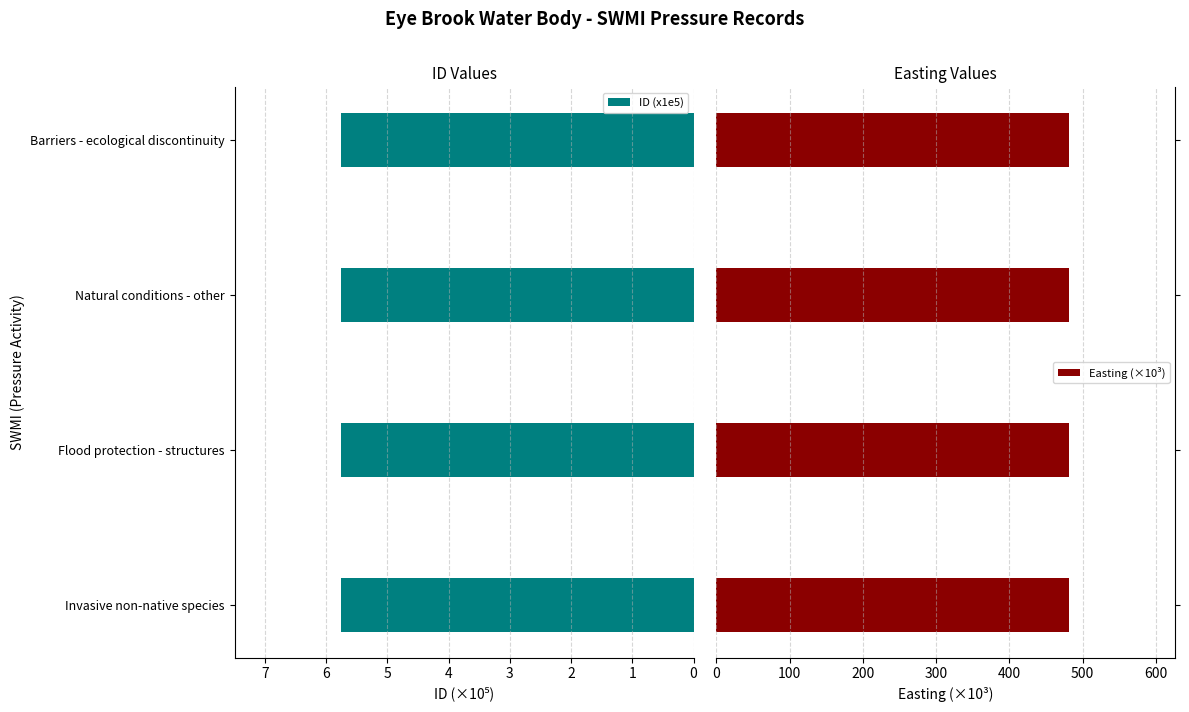

How many bars are there in each group?

2